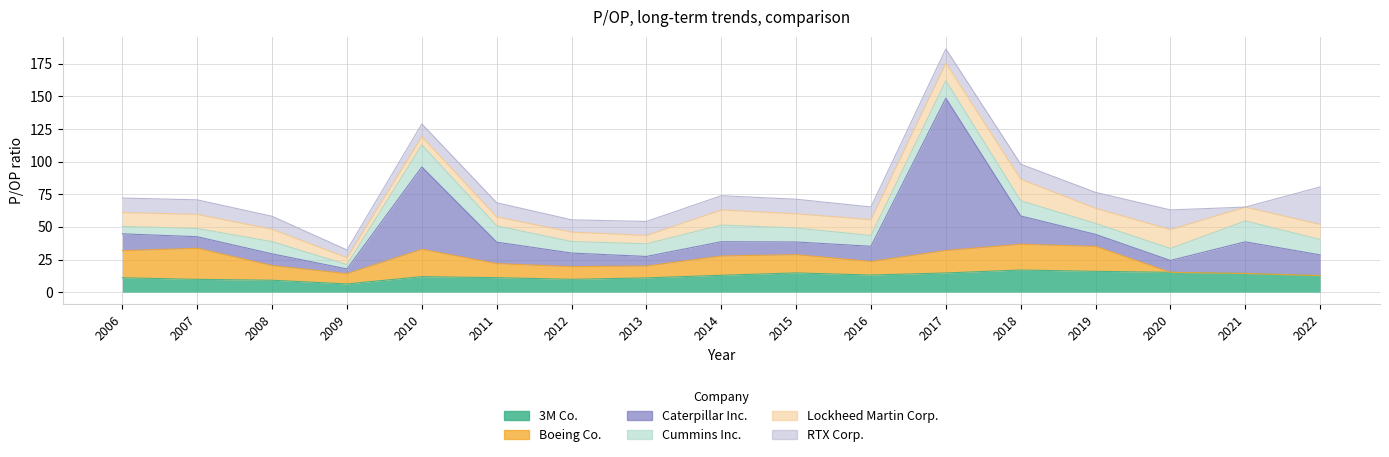

Reading left to right, what are all the values shown in this chart?

3M Co.: 2006=11.0	2007=9.8	2008=9.1	2009=6.3	2010=11.9	2011=11.1	2012=9.8	2013=10.9	2014=12.9	2015=14.8	2016=13.1	2017=14.7	2018=17.0	2019=16.0	2020=15.2	2021=14.3	2022=12.7
Boeing Co.: 2006=20.7	2007=23.8	2008=11.2	2009=7.9	2010=20.9	2011=10.8	2012=9.7	2013=9.1	2014=14.8	2015=14.0	2016=10.4	2017=17.2	2018=19.7	2019=19.1	2020=0.0	2021=0.0	2022=0.0
Caterpillar Inc.: 2006=12.9	2007=8.8	2008=9.0	2009=3.6	2010=63.1	2011=16.4	2012=10.4	2013=7.3	2014=10.9	2015=9.7	2016=11.7	2017=116.6	2018=21.7	2019=9.2	2020=9.1	2021=24.2	2022=15.9
Cummins Inc.: 2006=5.6	2007=6.3	2008=9.3	2009=3.3	2010=16.8	2011=12.5	2012=8.8	2013=9.7	2014=12.7	2015=10.7	2016=8.2	2017=13.3	2018=11.6	2019=8.4	2020=9.1	2021=15.9	2022=11.8
Lockheed Martin Corp.: 2006=10.7	2007=10.8	2008=9.5	2009=5.3	2010=6.5	2011=6.8	2012=7.2	2013=6.4	2014=11.6	2015=10.9	2016=12.2	2017=13.5	2018=16.5	2019=11.6	2020=14.5	2021=10.6	2022=11.6
RTX Corp.: 2006=11.1	2007=11.1	2008=9.9	2009=5.9	2010=9.7	2011=10.9	2012=9.4	2013=10.7	2014=10.9	2015=11.2	2016=9.7	2017=10.9	2018=11.5	2019=12.2	2020=15.1	2021=0.0	2022=28.7